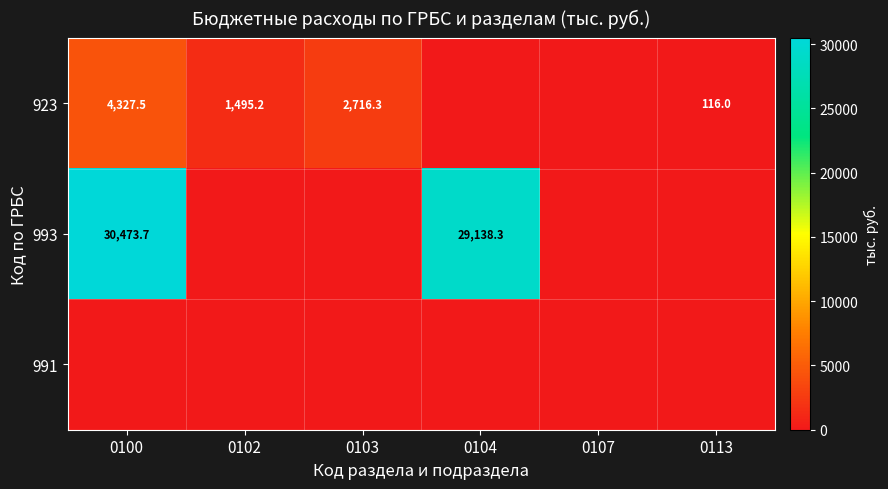

The 923 series shows 1495.2 at 0102. True or false?

True